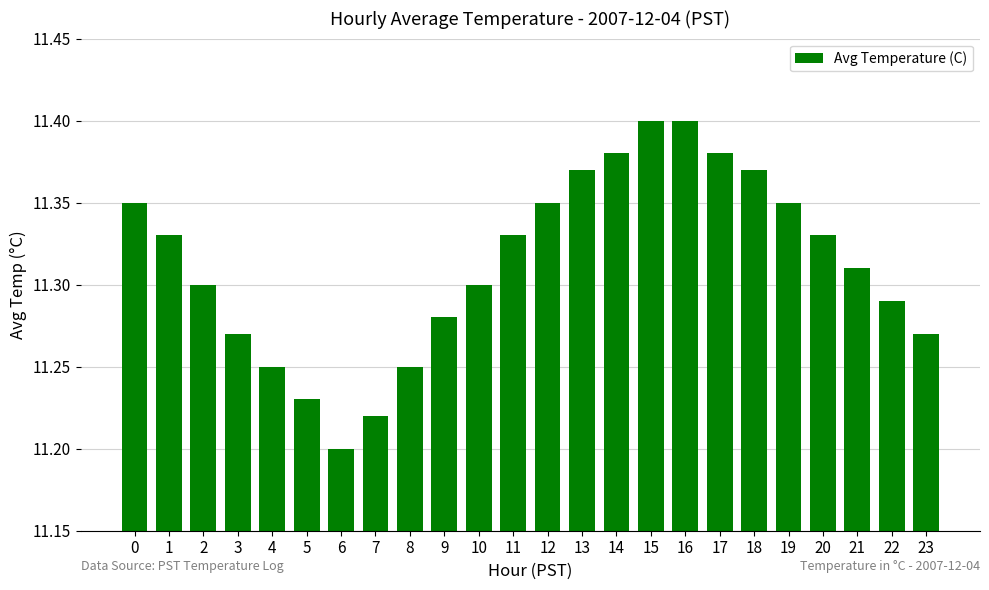

What is the ratio of the value at 1 to the value at 15?

1.0